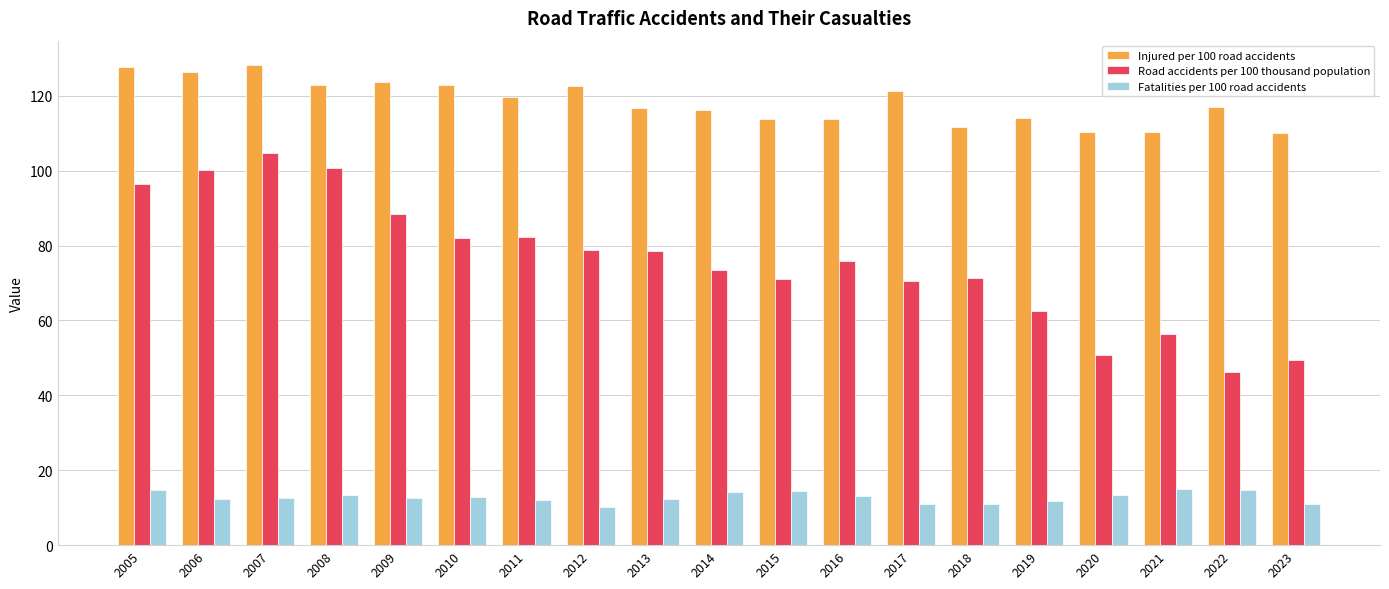

What is the value of the Injured per 100 road accidents bar at the 11th from the left?

113.8